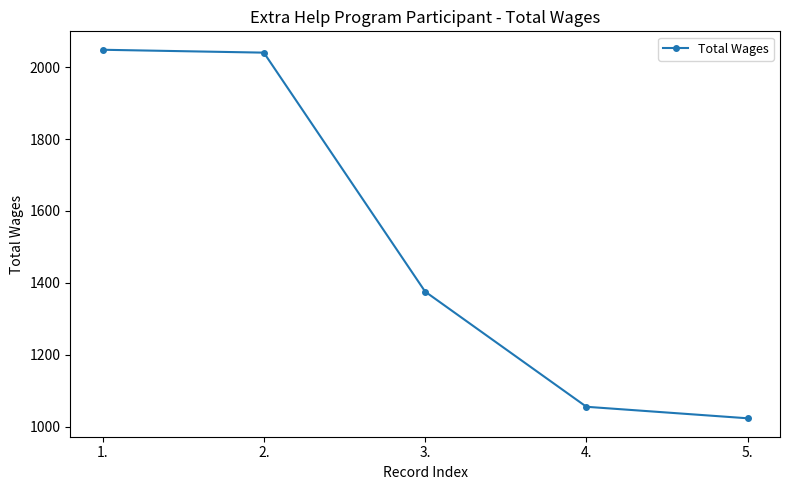

Count the number of data series in this chart.

1